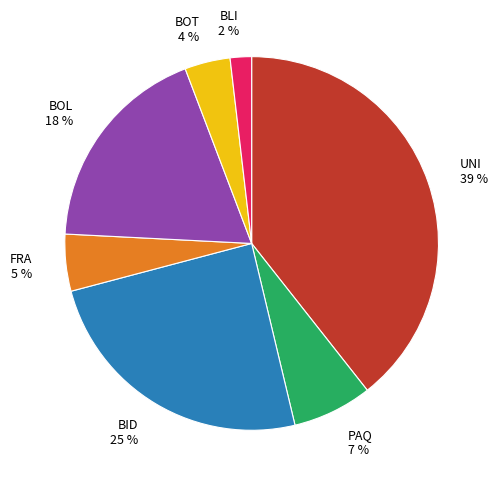

To the nearest percent, what percentage of the pie is BOT?

4%